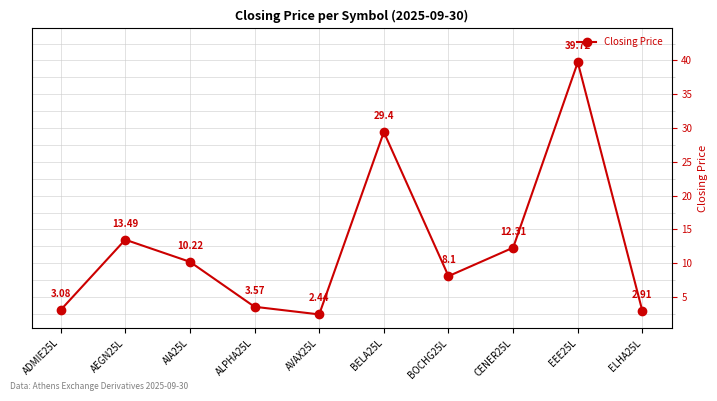

What is the ratio of the value at AIA25L to the value at AVAX25L?

4.2